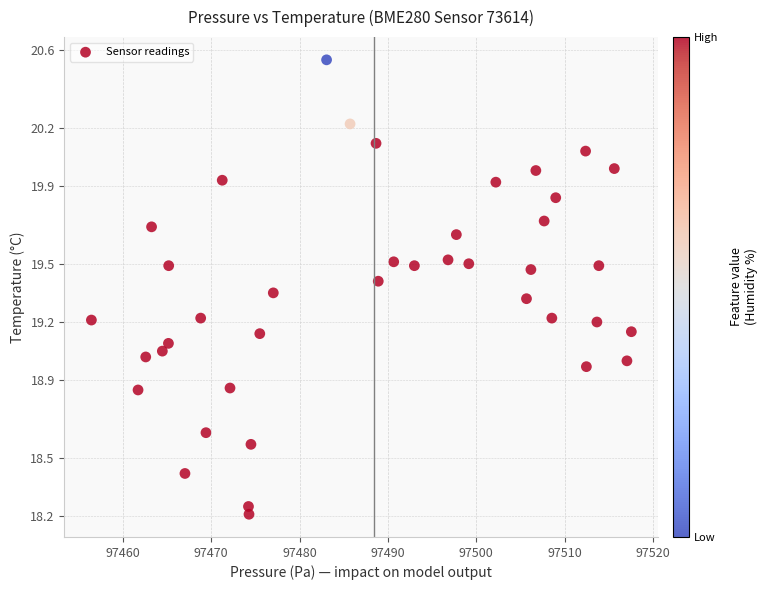

What is the range of X values (max minus min)?

61.1